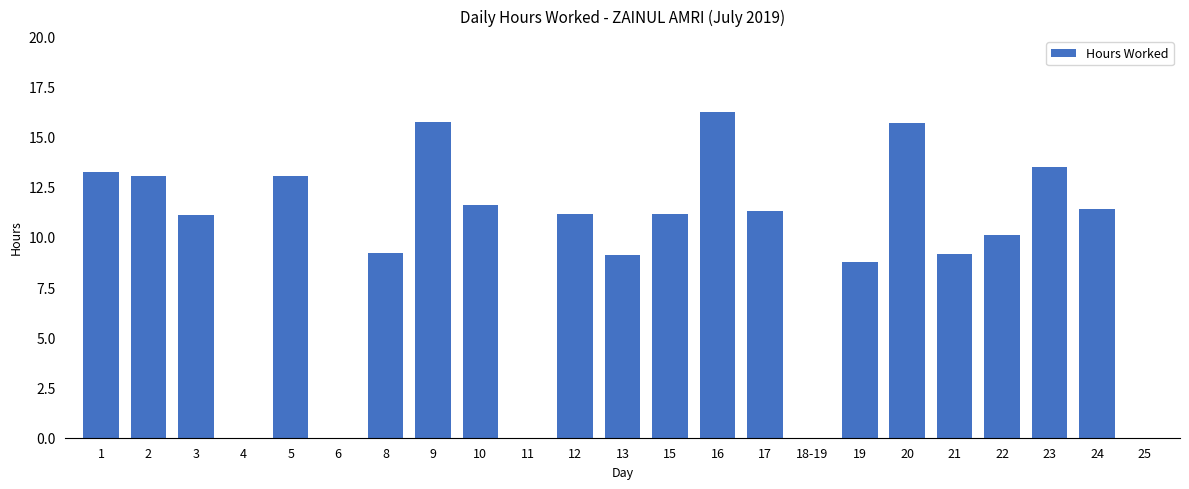

What is the ratio of the value at 9 to the value at 3?

1.4